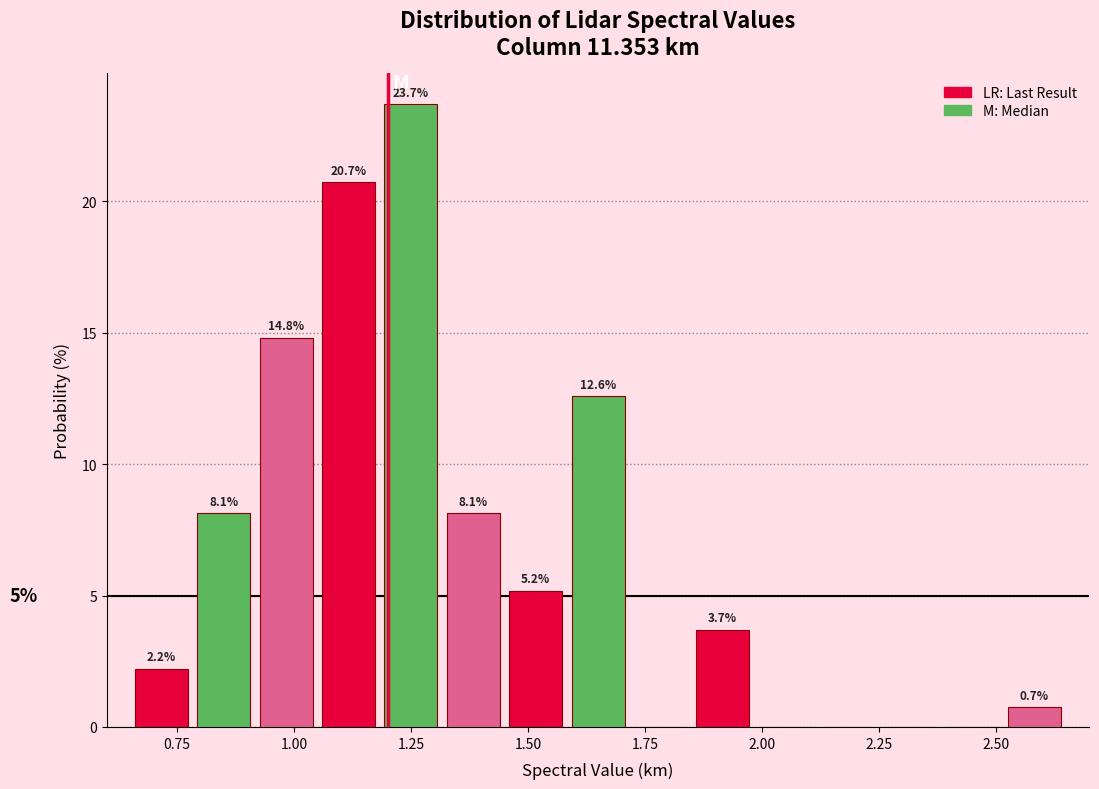

Read against the x-axis, roughly where is the centre of the tallest bar?

1.25